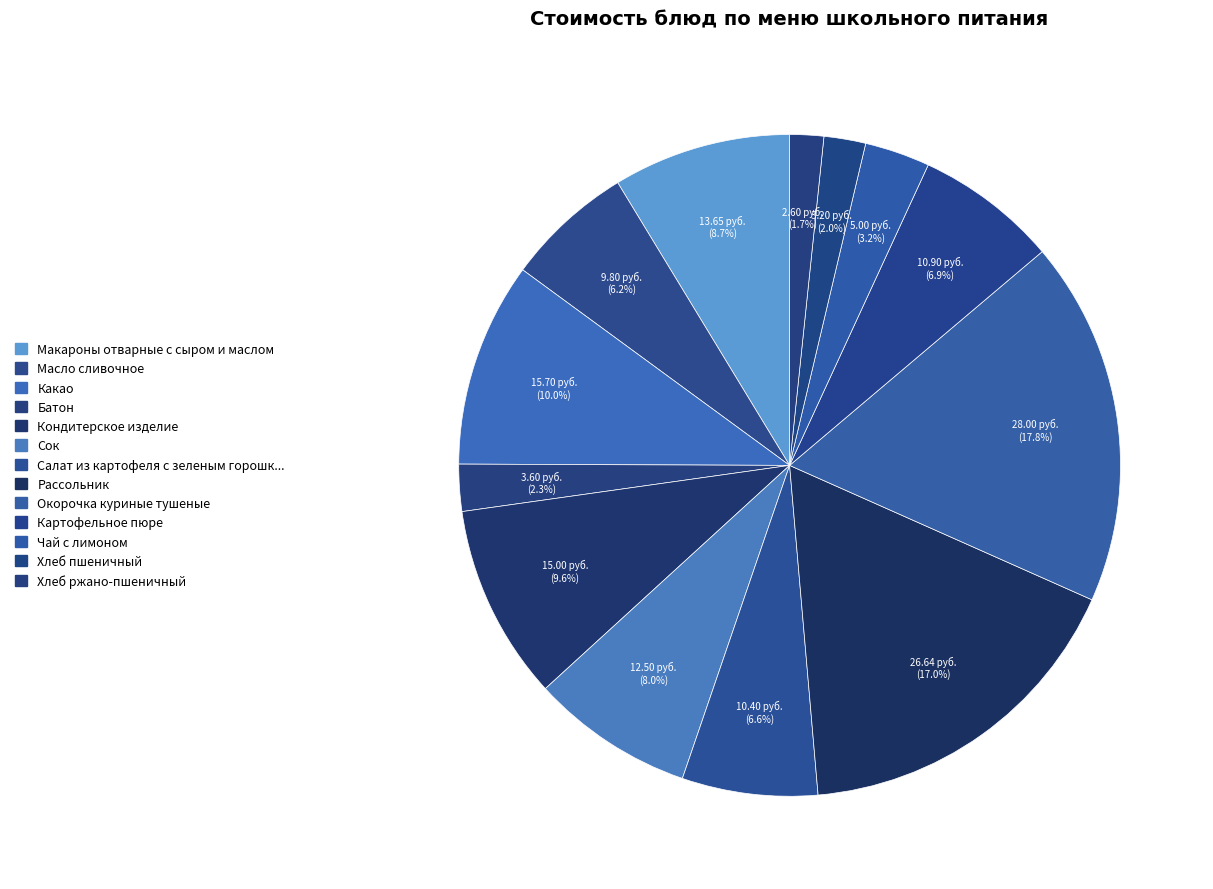

To the nearest percent, what is the difference between the largest and smallest slice percentages?

16%